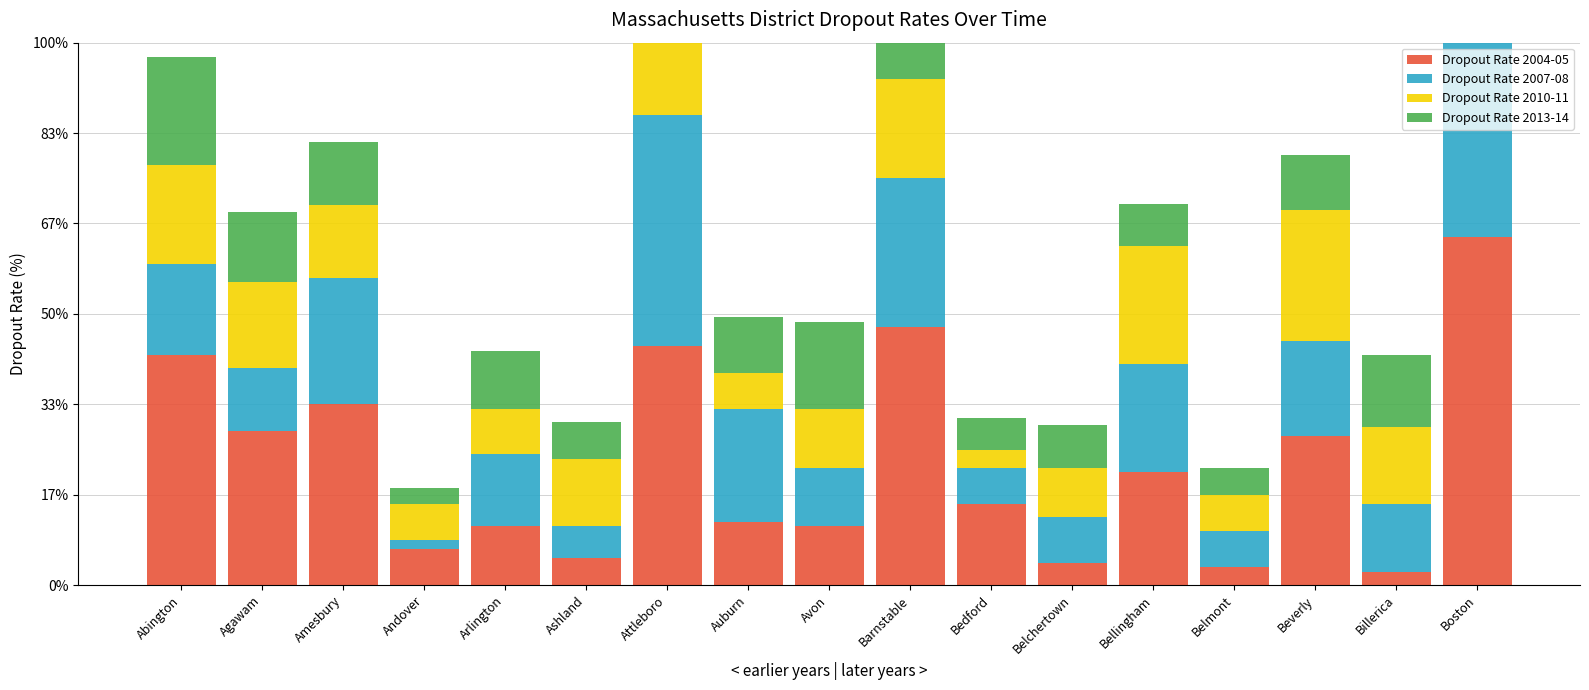

Between Ashland and Attleboro, which series saw the biggest shift?

Dropout Rate 2004-05